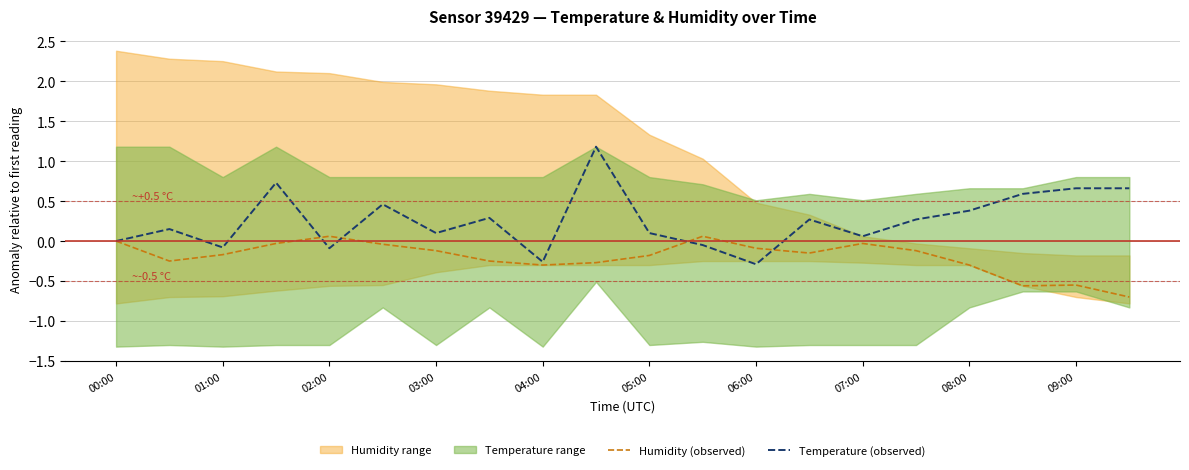

True or false: Humidity (observed) has a value of -0.0 at 07:00.

True